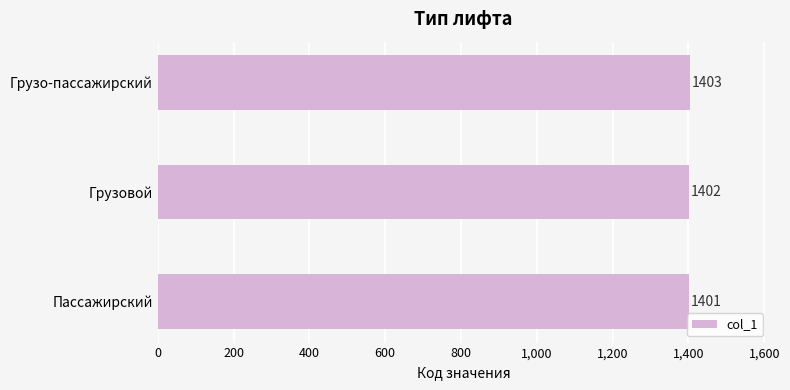

What is the ratio of the value at Грузо-пассажирский to the value at Пассажирский?

1.0